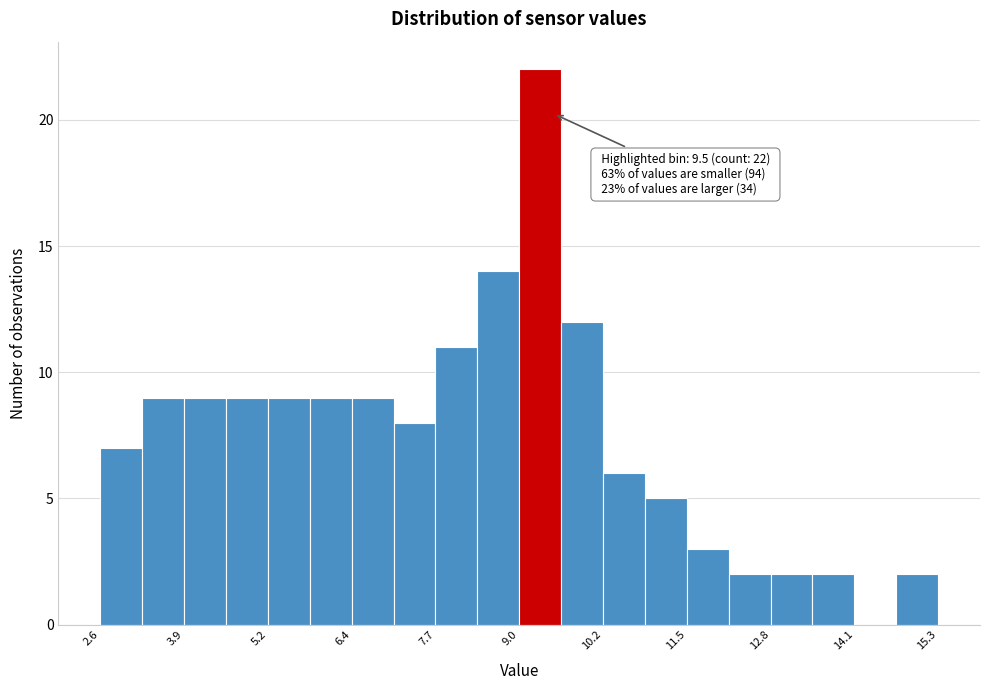

Around what value on the x-axis is the tallest bar? Give the approximate position of its centre, as read against the axis.

9.2